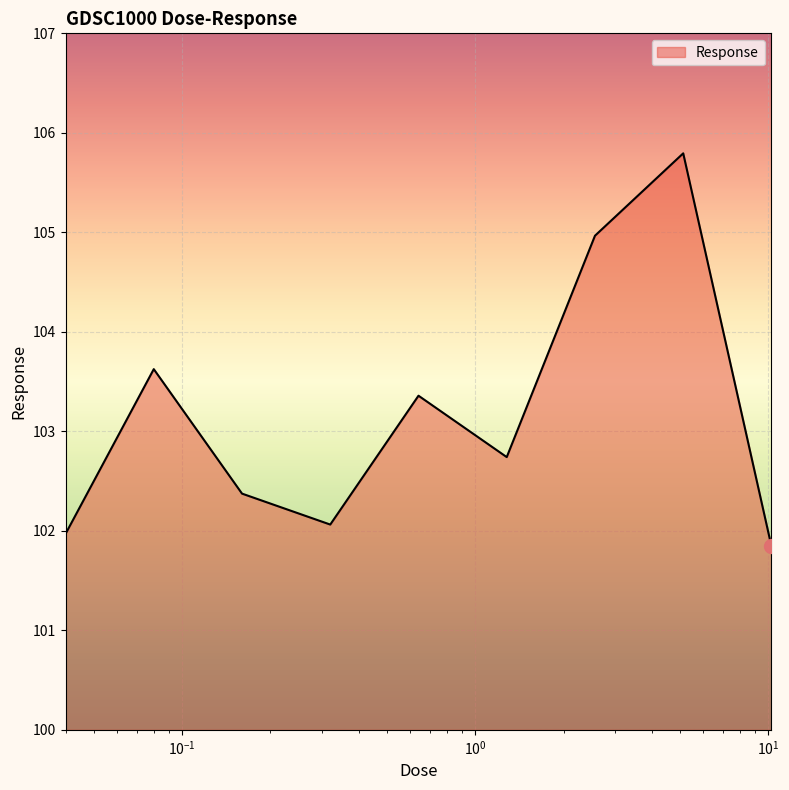

What is the minimum value shown in the chart?

101.8